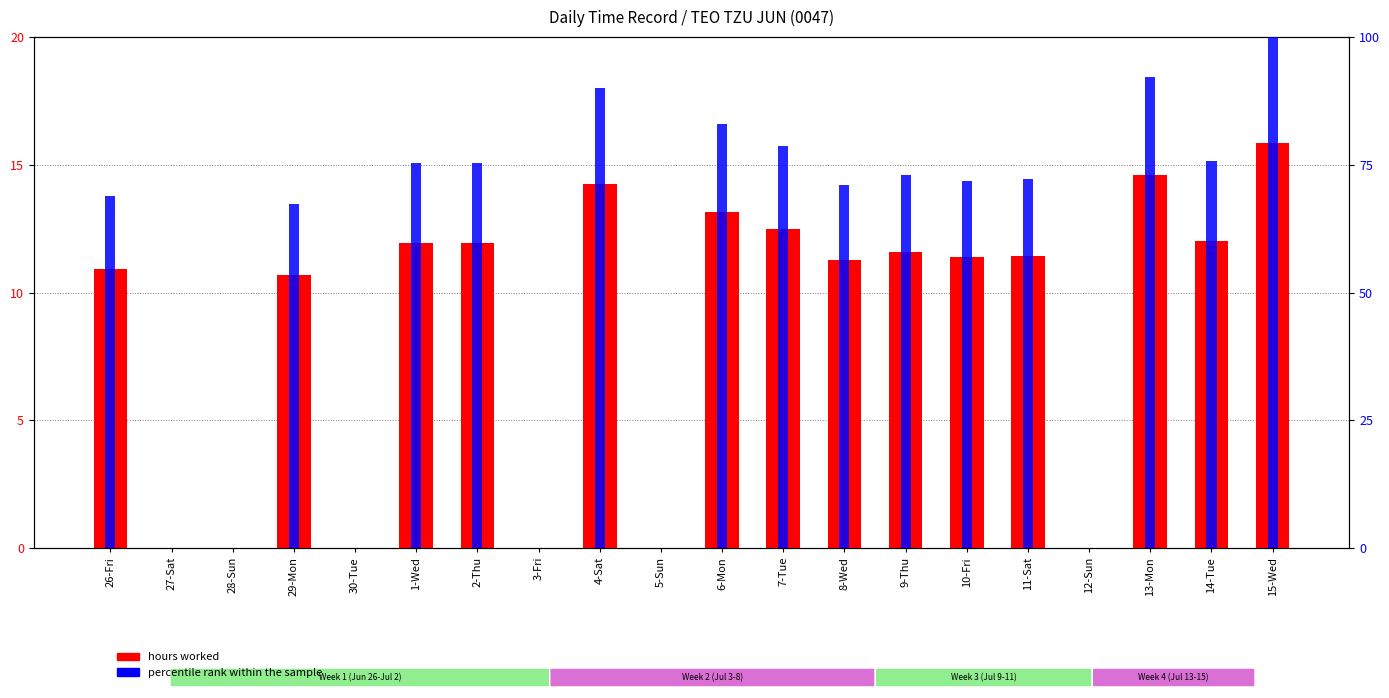

Rank the series by their average value, from highest to lowest.

percentile rank within the sample, hours worked